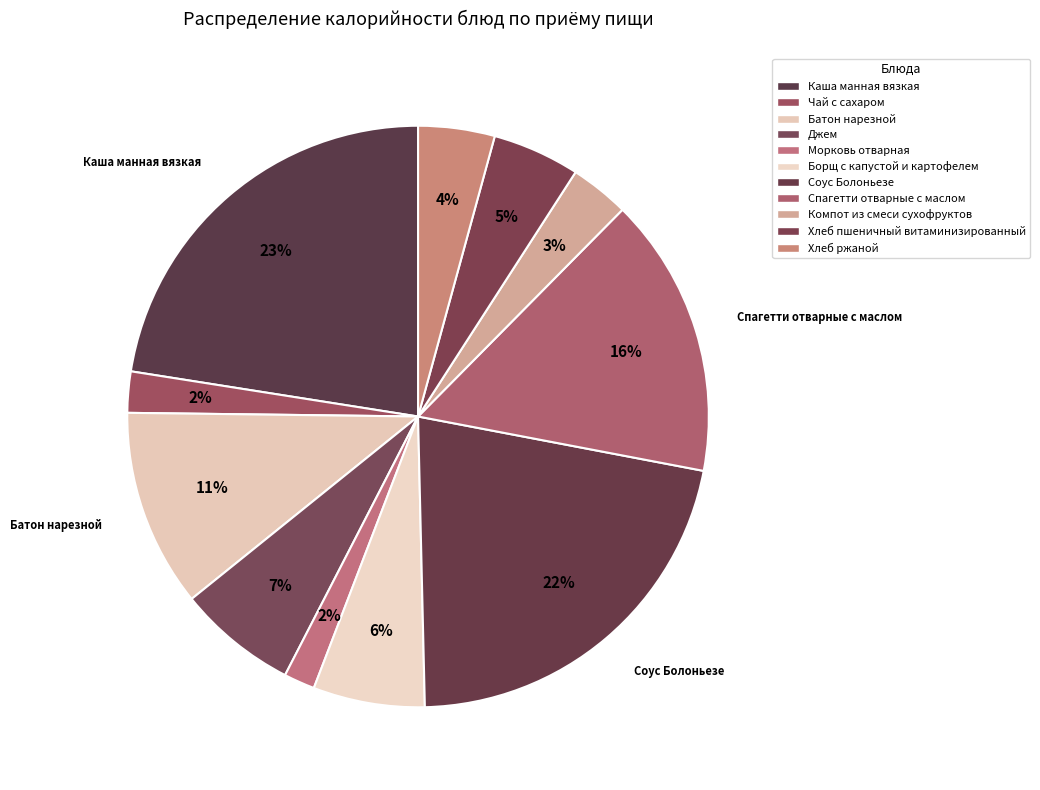

What is the largest slice in the pie chart?

Каша манная вязкая